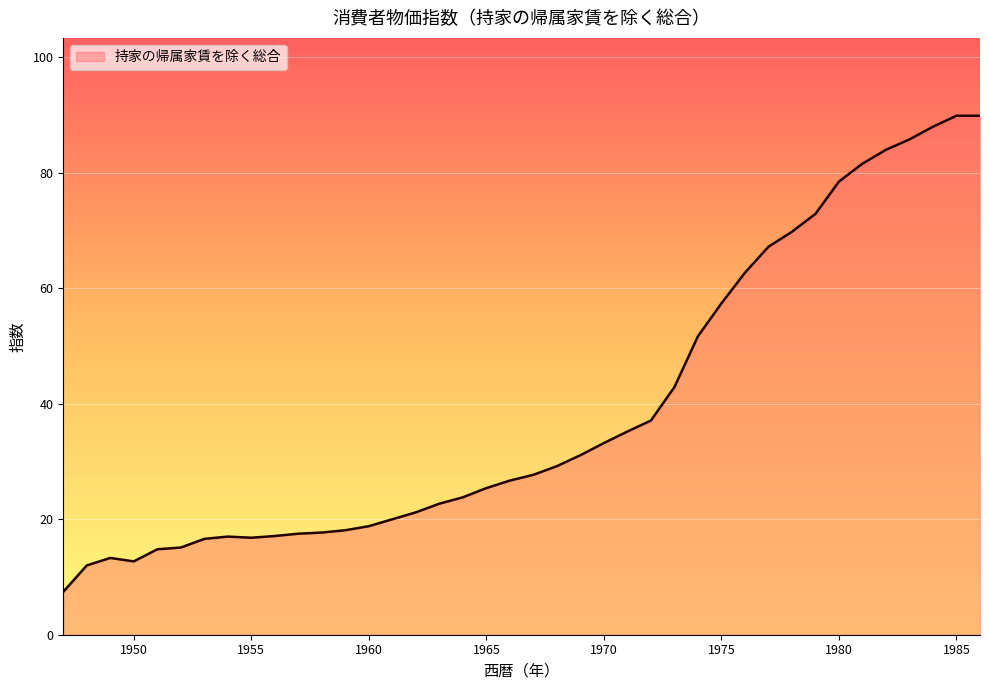

What is the maximum value shown in the chart?

89.9